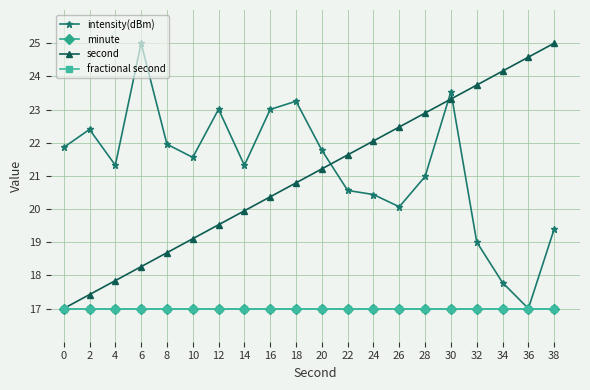

How many data points does each series have?

20